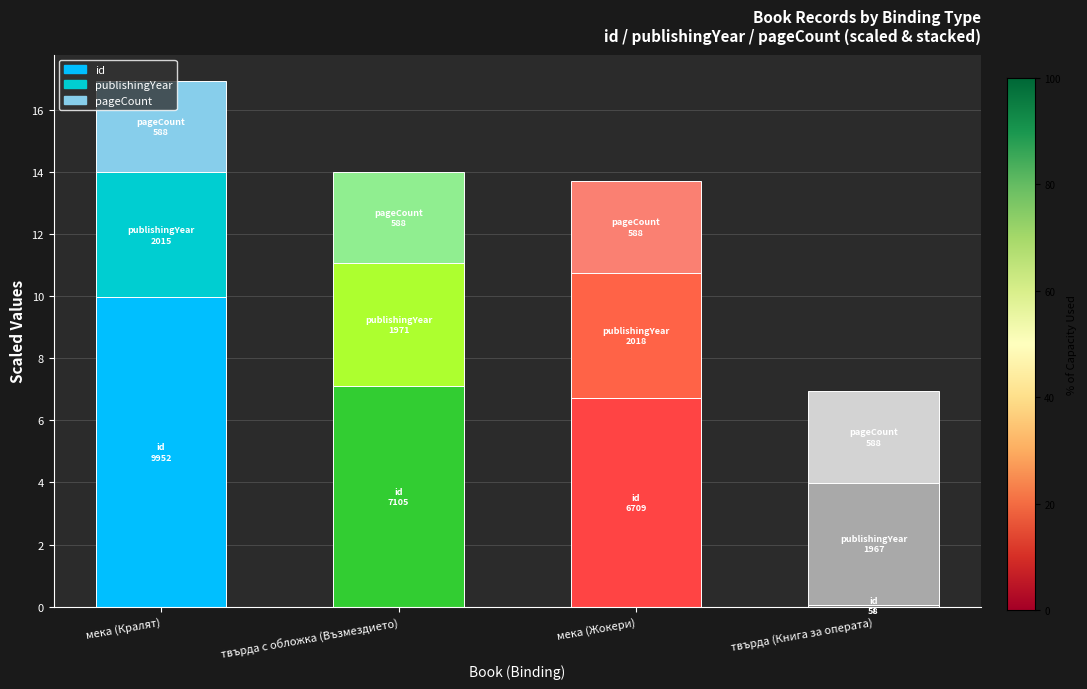

What is the average value of the id series?

6.0